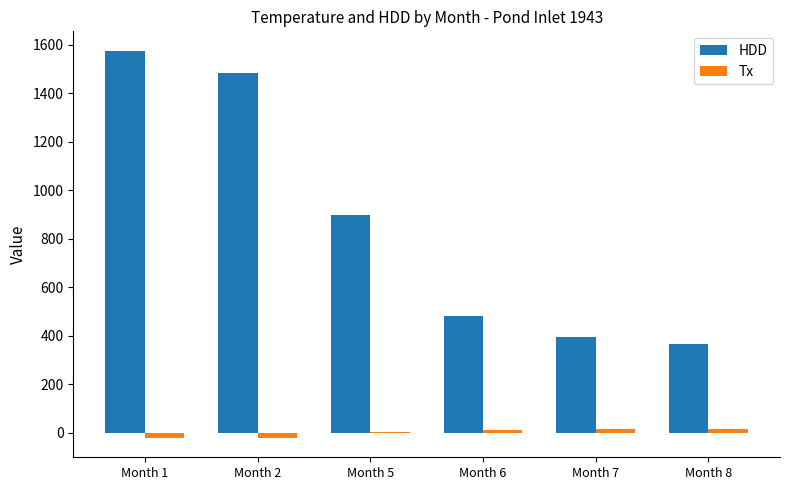

What is the total value across all series at Month 6?

495.4